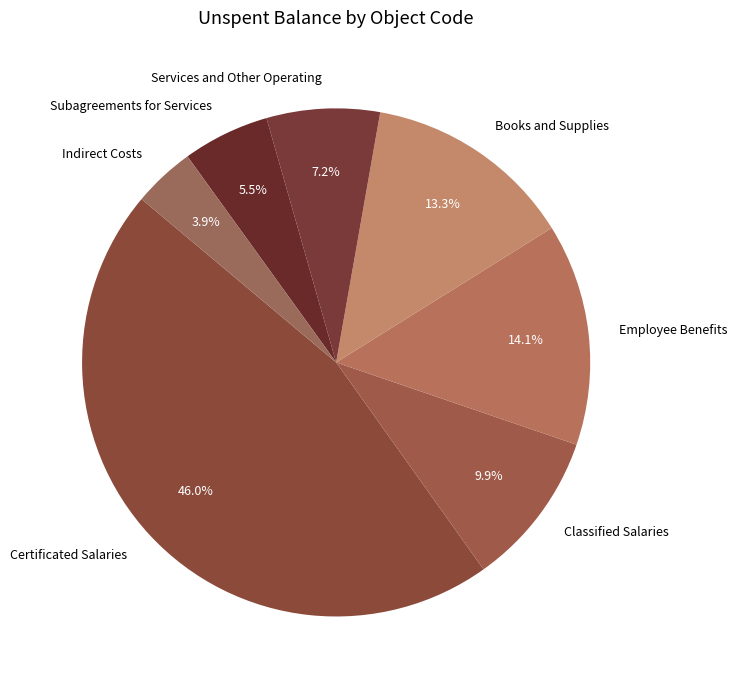

Which category has the smallest portion of the pie?

Indirect Costs